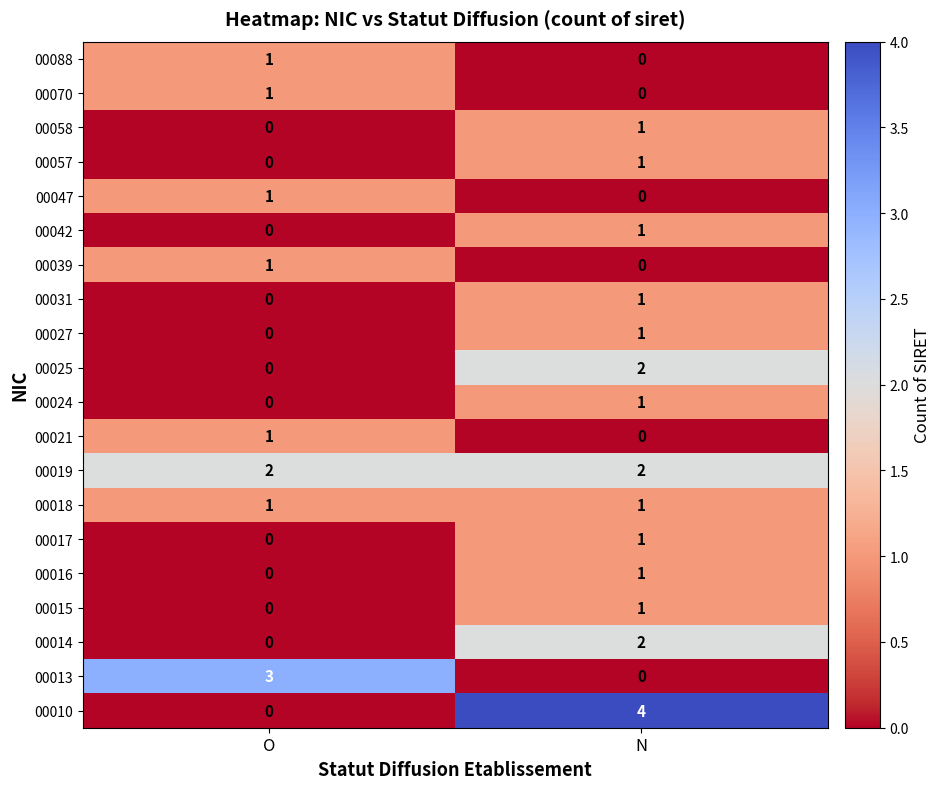

At which label is 00047 closest to 0?

N